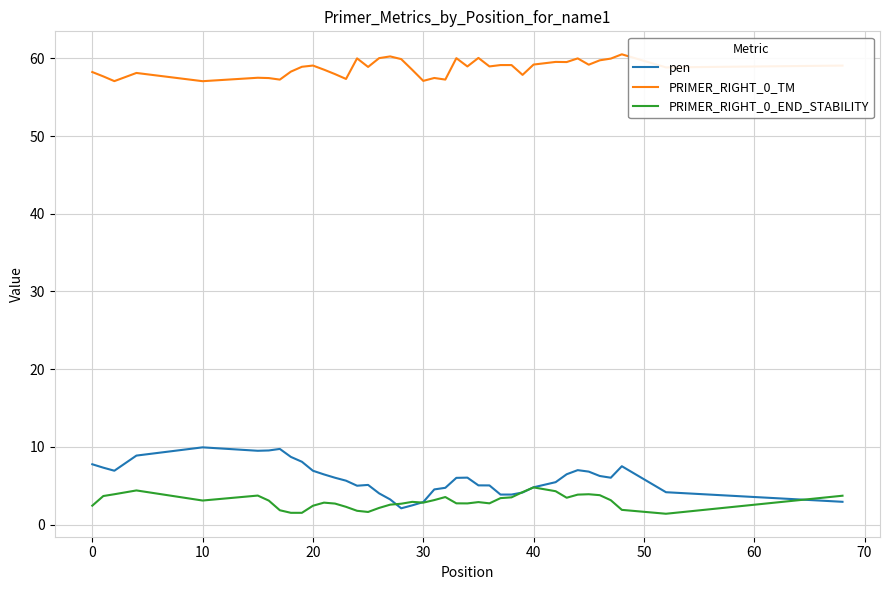

Which series has the largest total across all categories?

PRIMER_RIGHT_0_TM